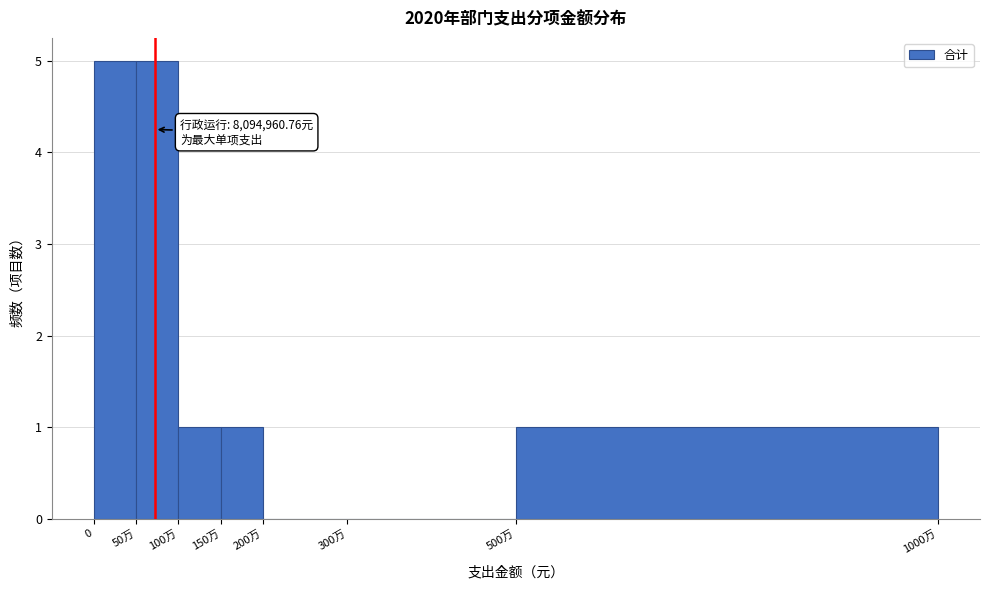

Reading left to right, list all the values displayed in this chart.

0=5	50万=5	100万=1	150万=1	200万=0	300万=0	500万=1